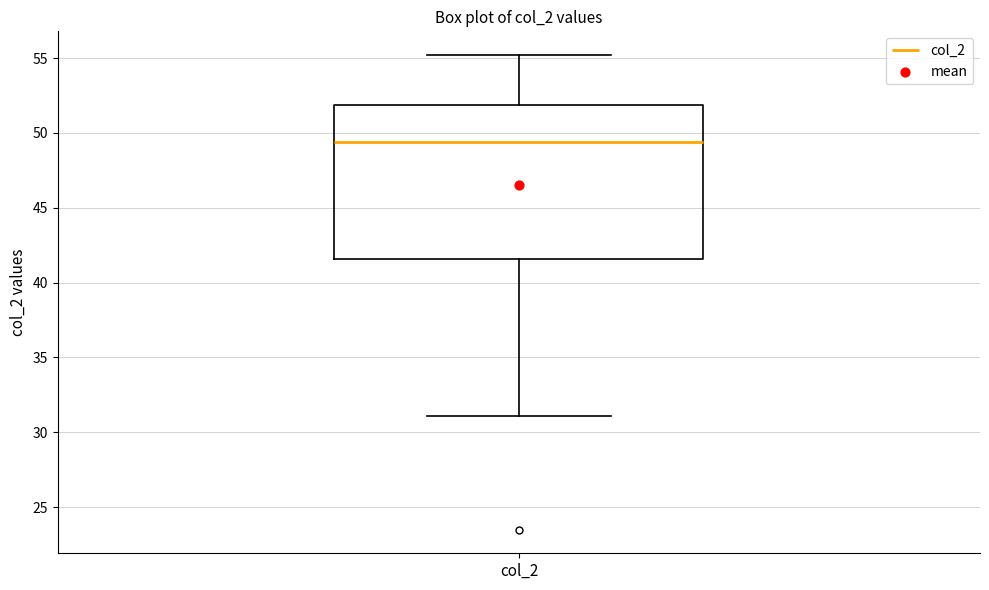

Read this box plot against the y-axis: the position of the median line, the range covered by the box, and the ends of both whiskers. The values are not printed on the chart, so give them approximately, as read against the axis.

median 49.5, box 41.5 to 52.0, whiskers 31.0 to 55.0